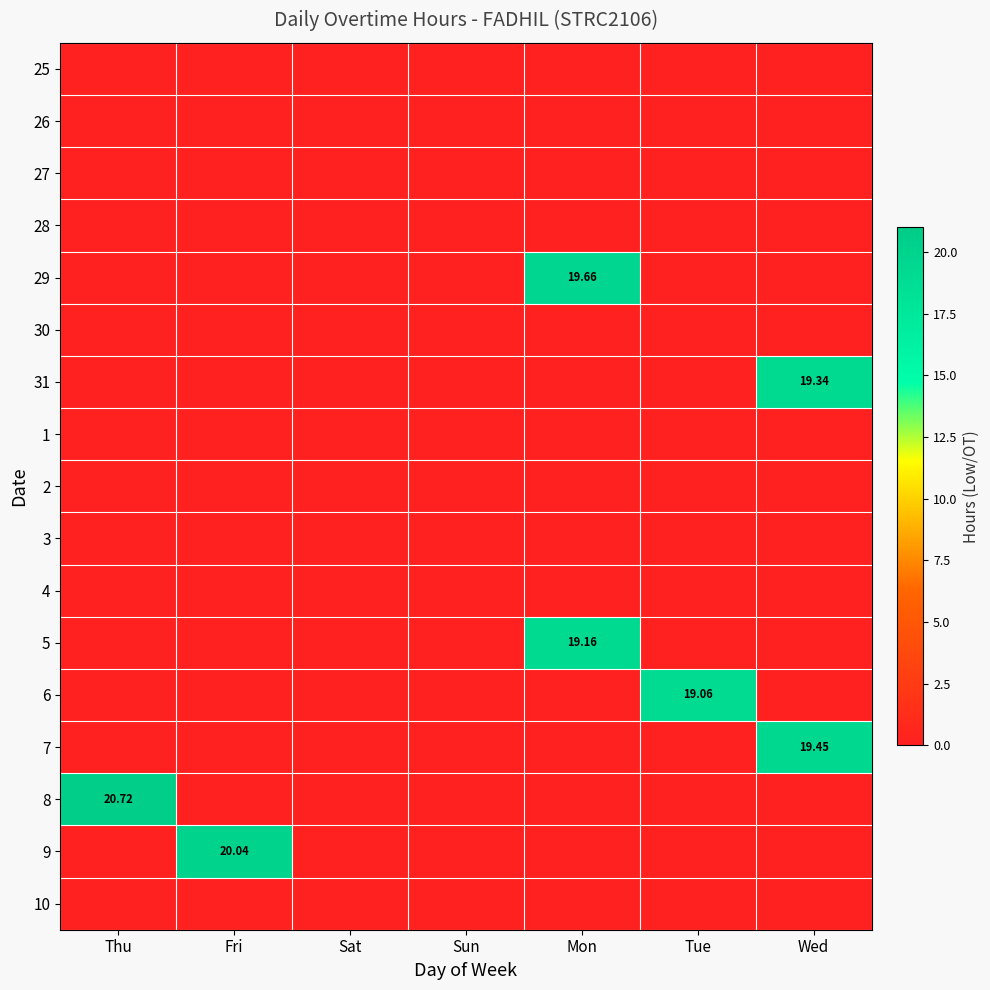

What is the difference between the highest and lowest values at Tue?

19.1